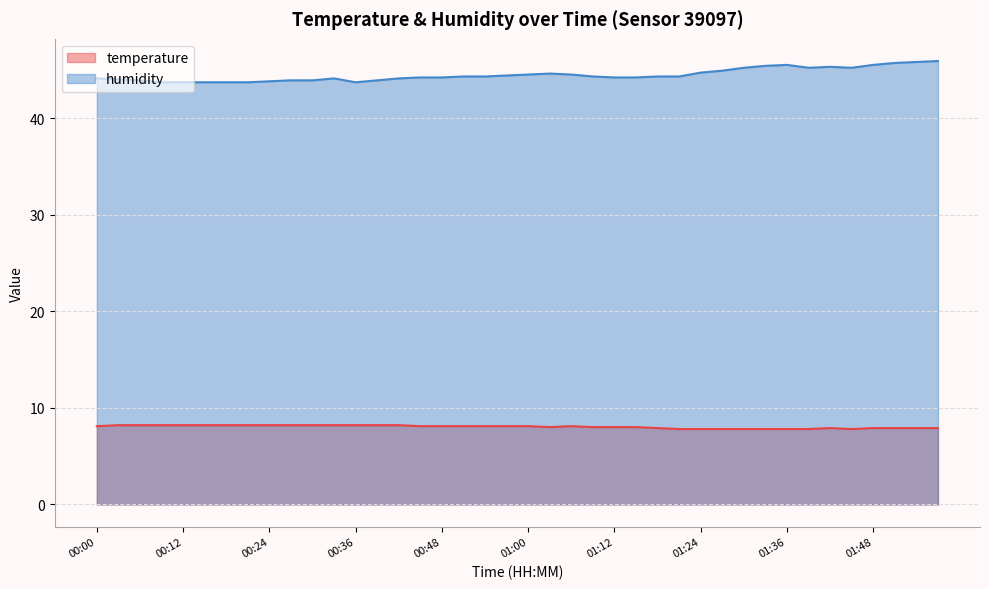

What is the label of the 10th point from the left?

00:27